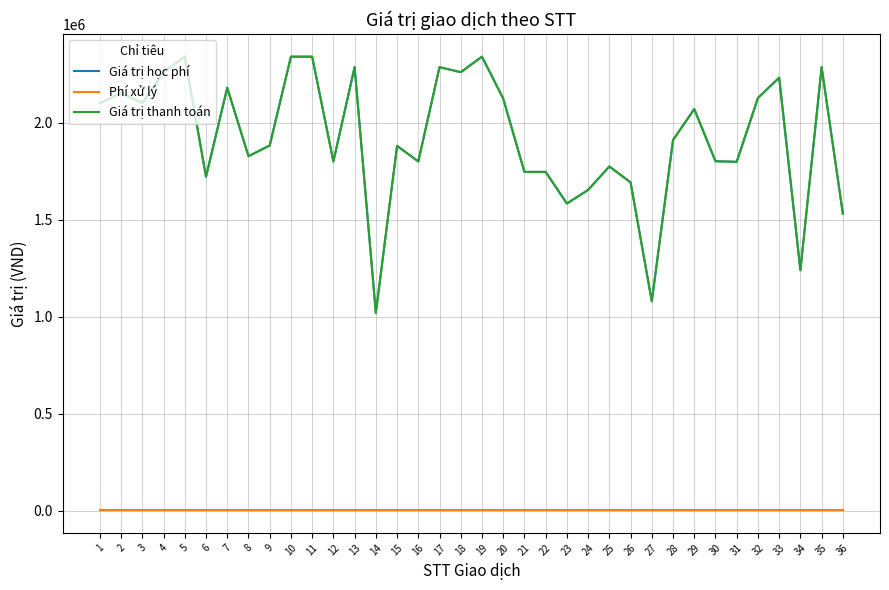

Is this an area chart (filled region under the line)?

No